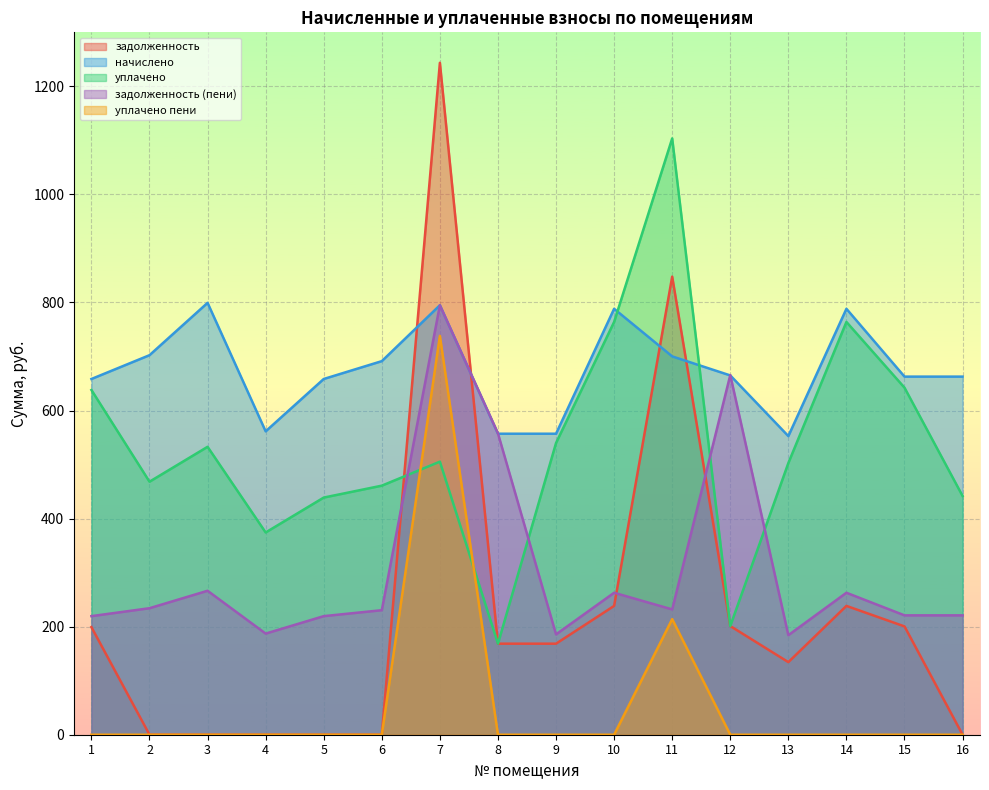

How many lines are shown in the chart?

5